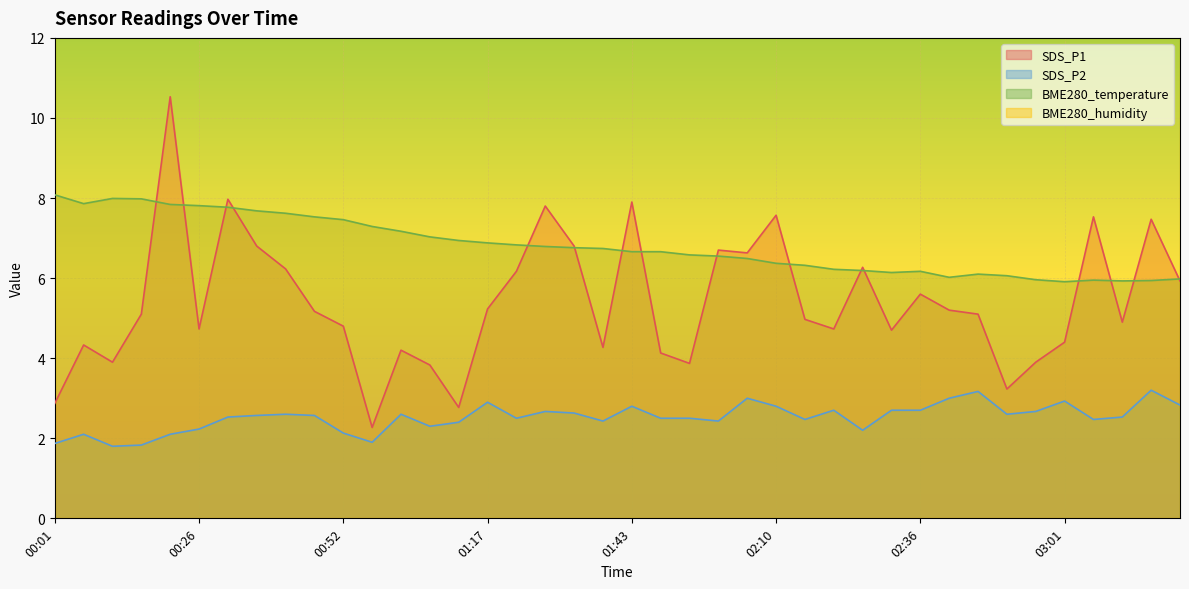

List the labels in order of SDS_P1 value, largest first.

00:21, 00:31, 01:43, 01:27, 02:10, 03:07, 03:17, 00:36, 01:33, 01:59, 02:04, 02:26, 00:41, 01:22, 03:23, 02:36, 01:17, 02:41, 00:47, 00:16, 02:46, 02:15, 03:12, 00:52, 00:26, 02:20, 02:31, 03:01, 00:06, 01:38, 01:02, 01:48, 00:11, 02:56, 01:54, 01:07, 02:51, 00:01, 01:12, 00:57